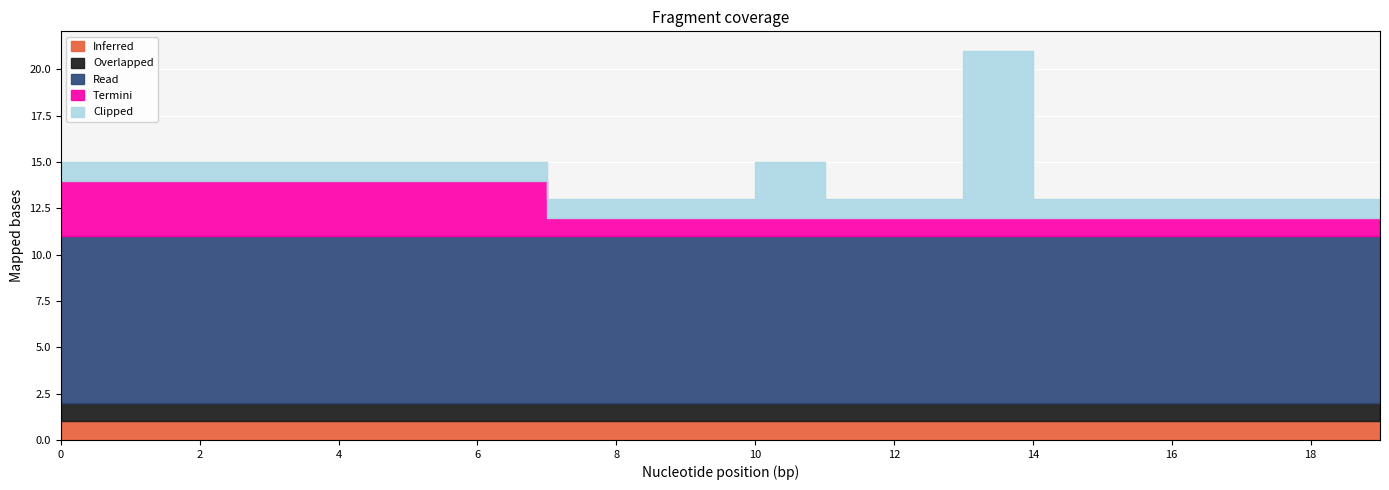

What is the value of the Clipped point at the 11th from the left?

3